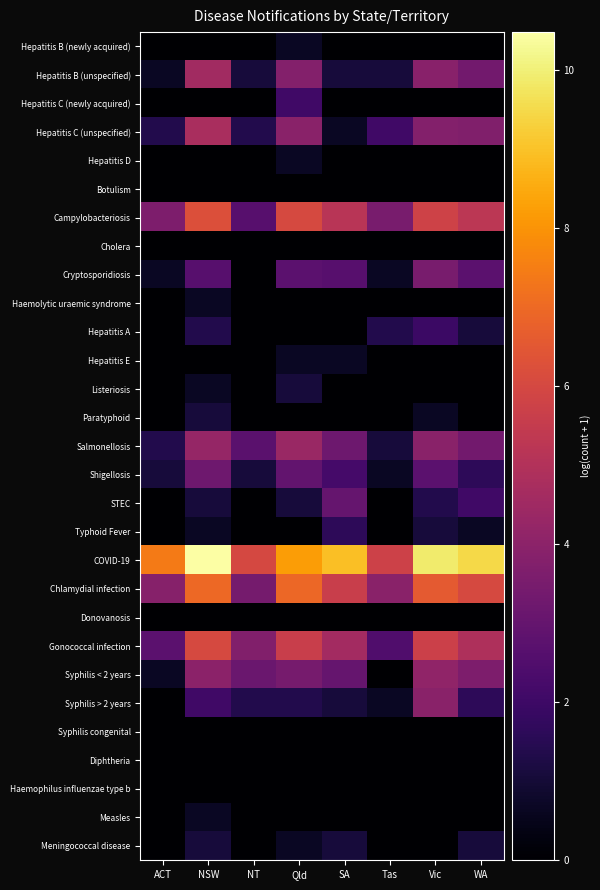

At which category is the sum across all series the highest?

NSW